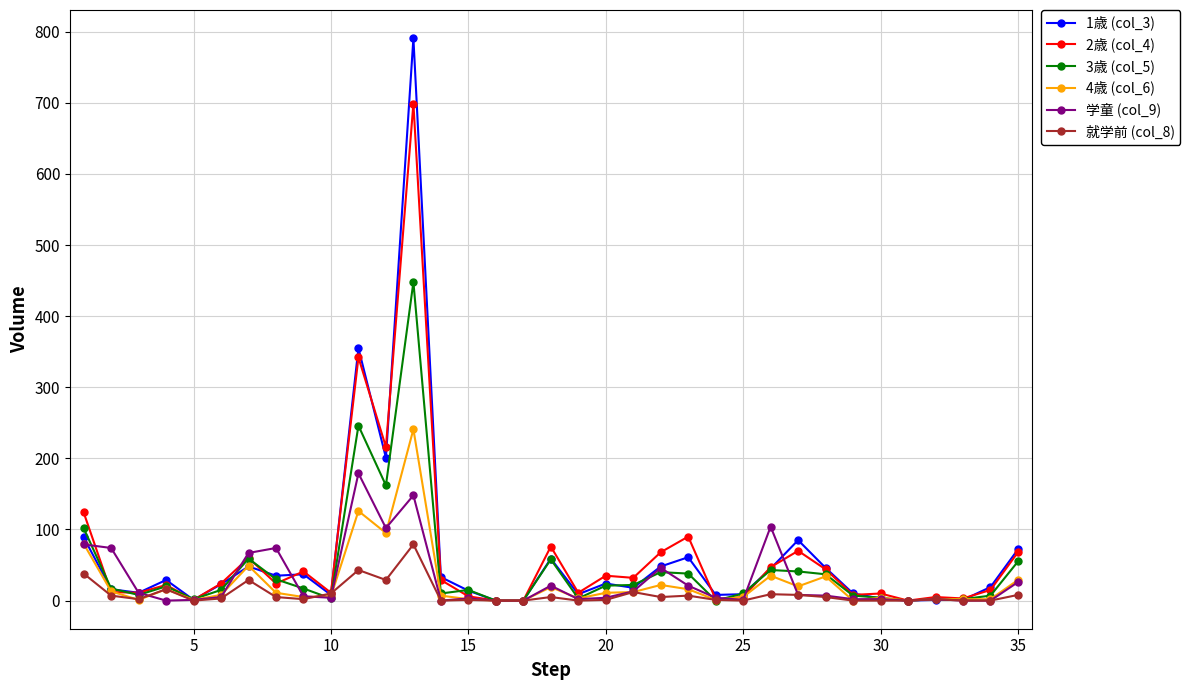

What are all the series names shown in the legend?

1歳 (col_3), 2歳 (col_4), 3歳 (col_5), 4歳 (col_6), 学童 (col_9), 就学前 (col_8)